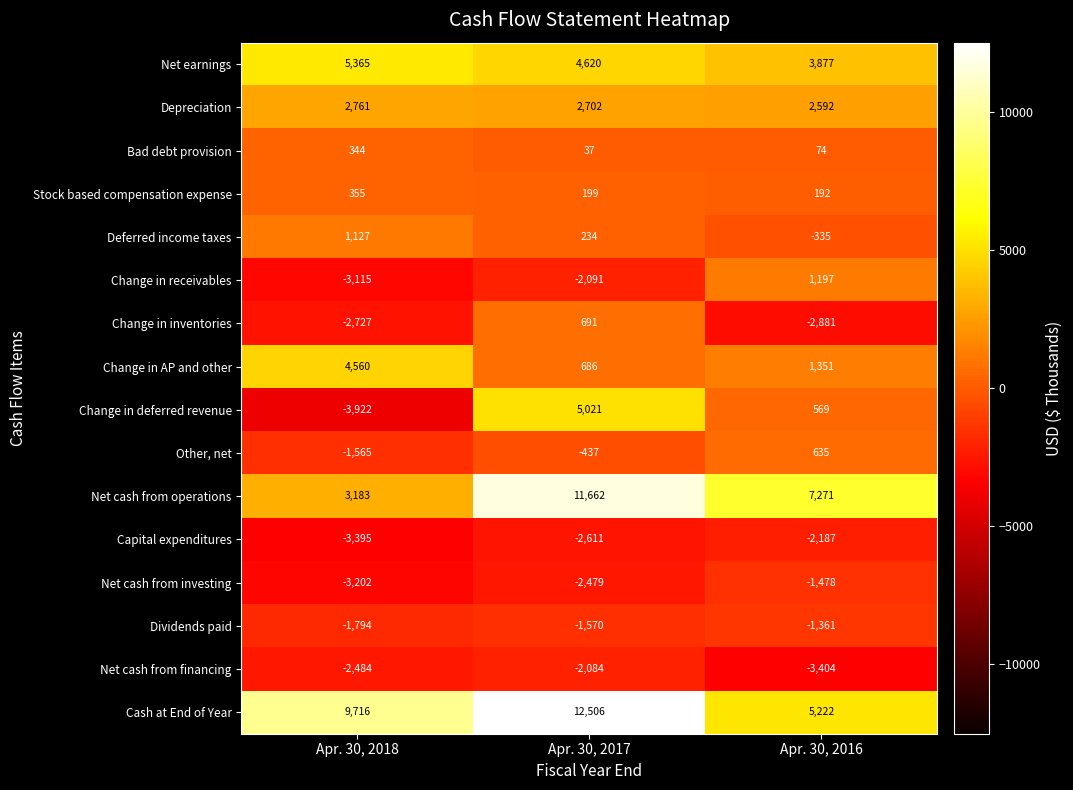

The value of Bad debt provision at Apr. 30, 2018 is 606. True or false?

False